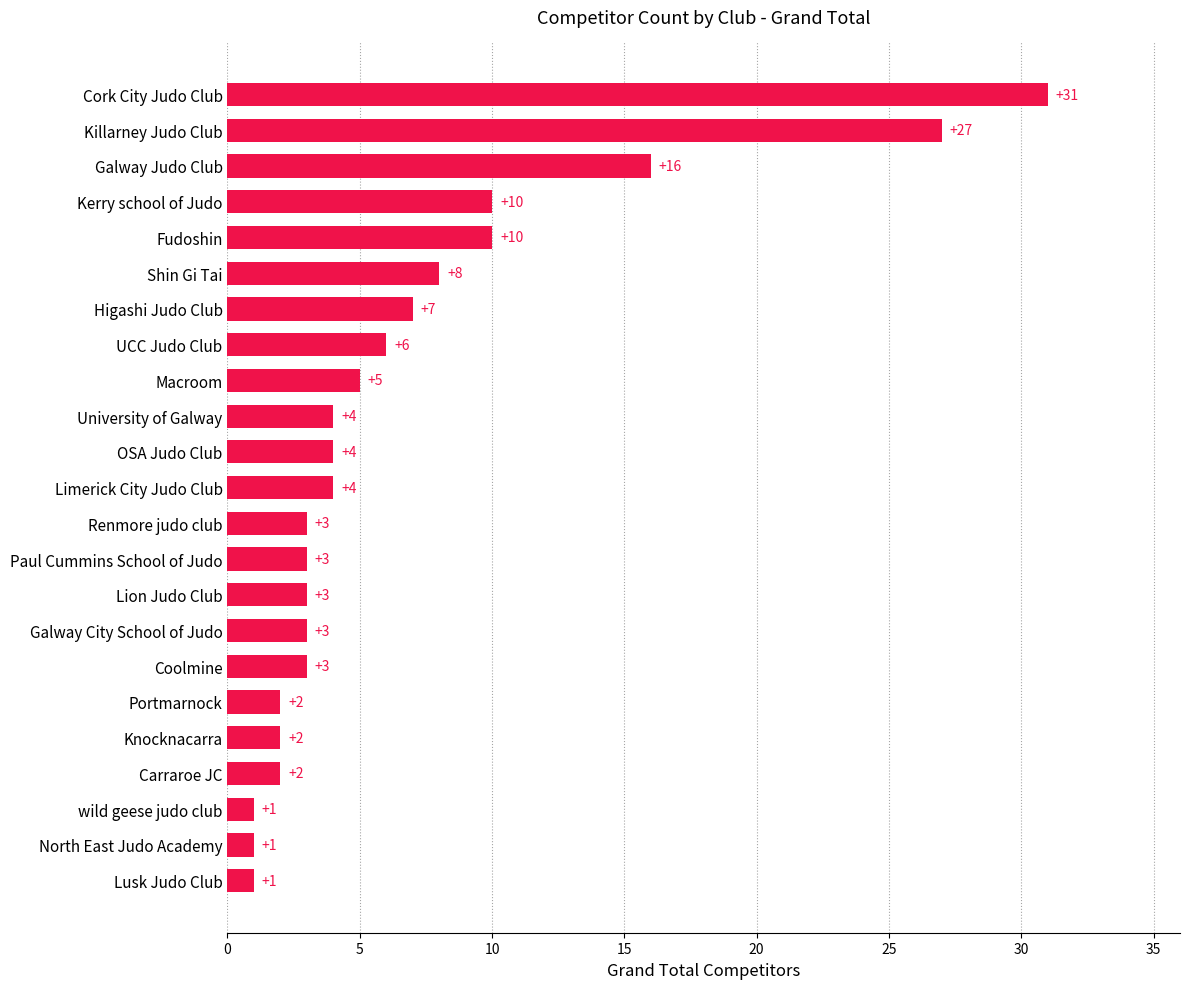

True or false: the data shows 3 at Galway City School of Judo.

True